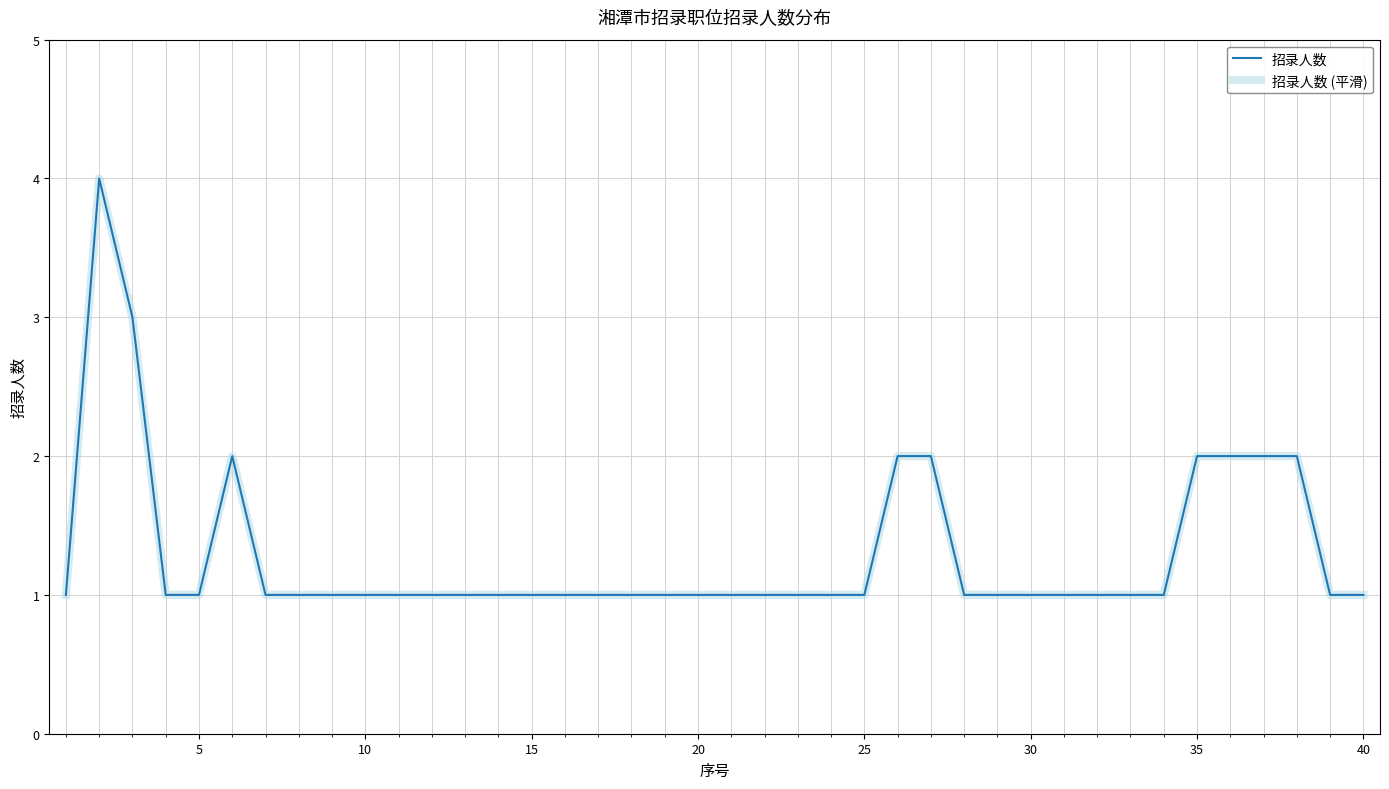

How many values in the 招录人数 series exceed 1?

9